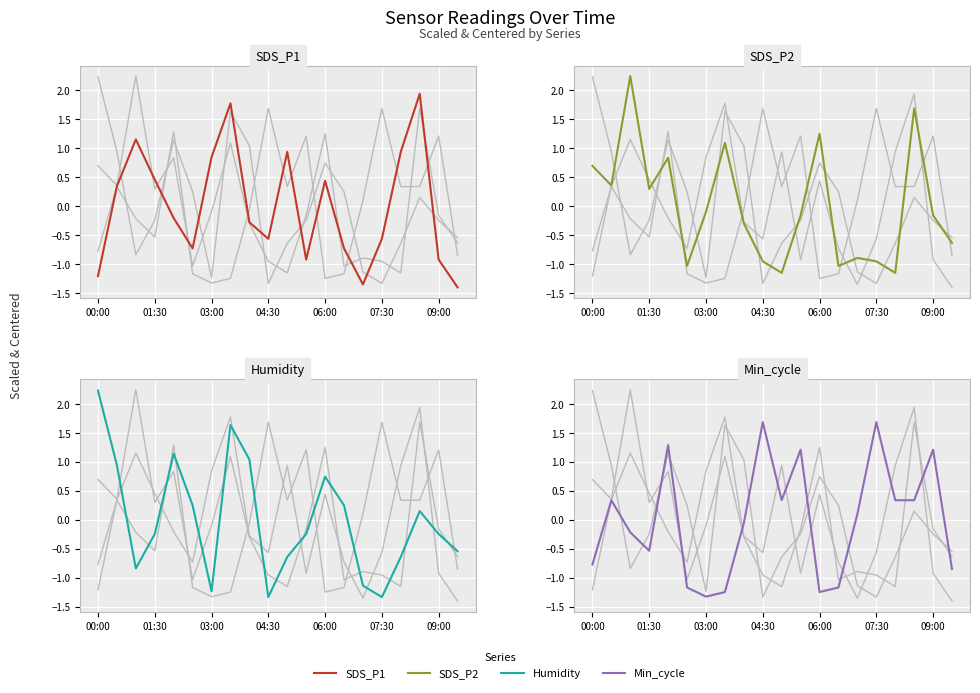

How many lines are shown in the chart?

4